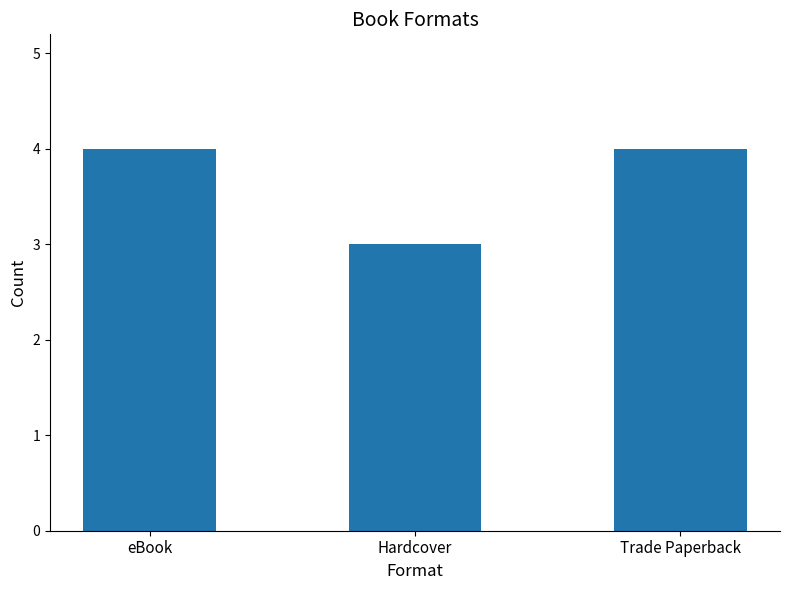

What is the difference between the maximum and minimum values?

1